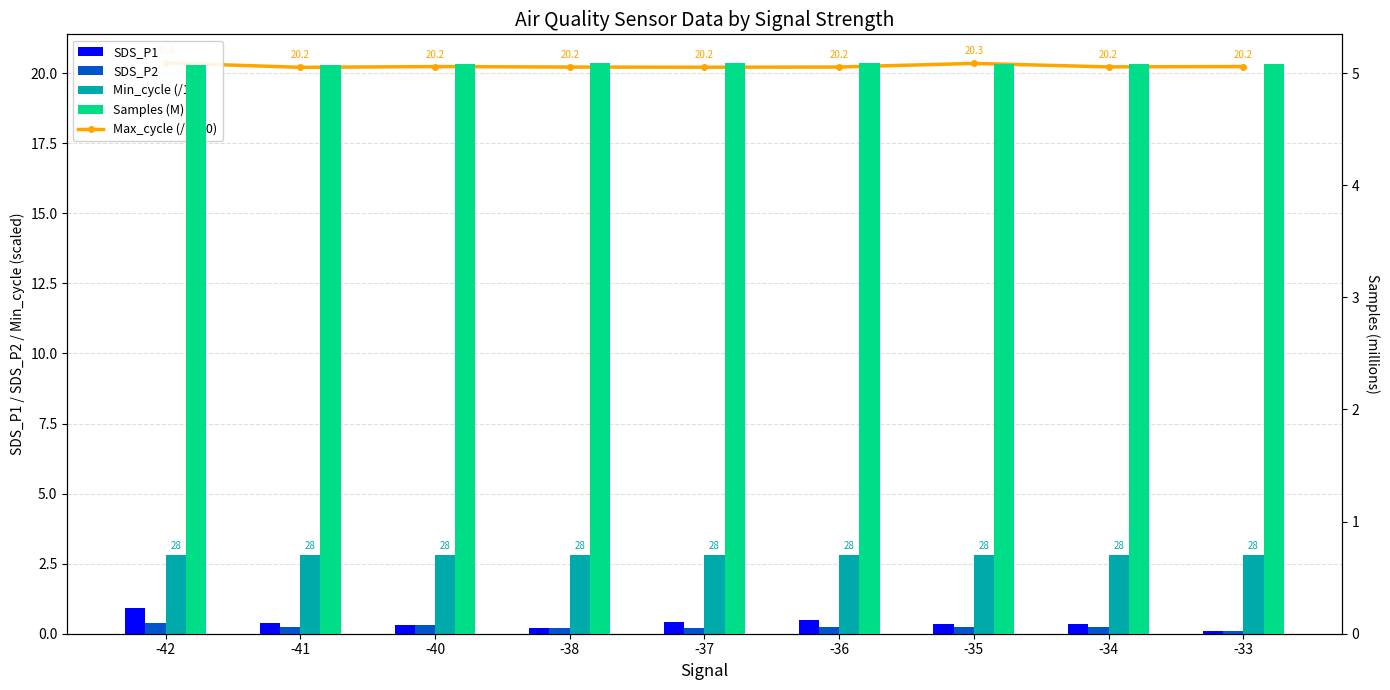

What is the highest value of the SDS_P1 series?

0.9